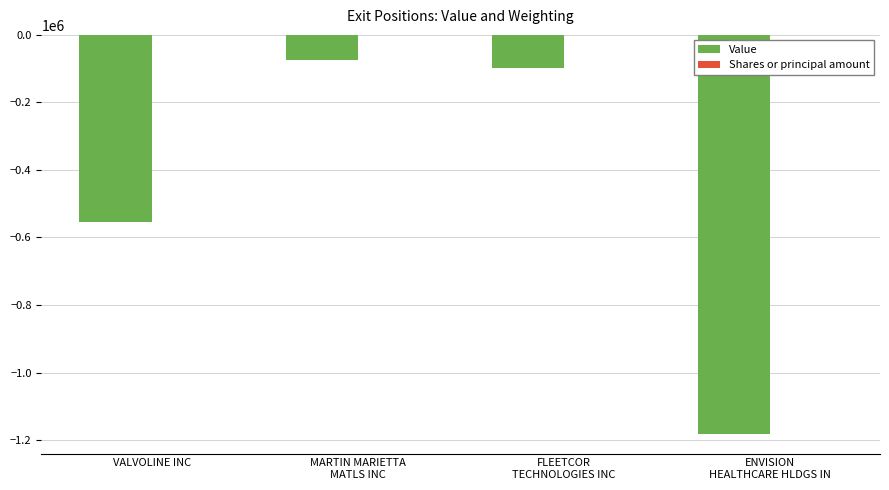

How many groups of bars are there?

4